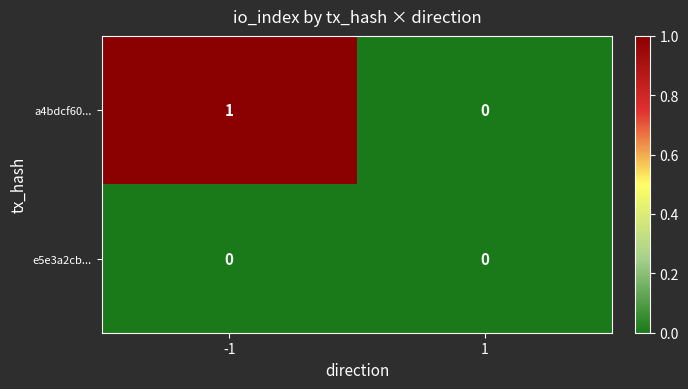

The e5e3a2cb... series shows 0 at -1. True or false?

True